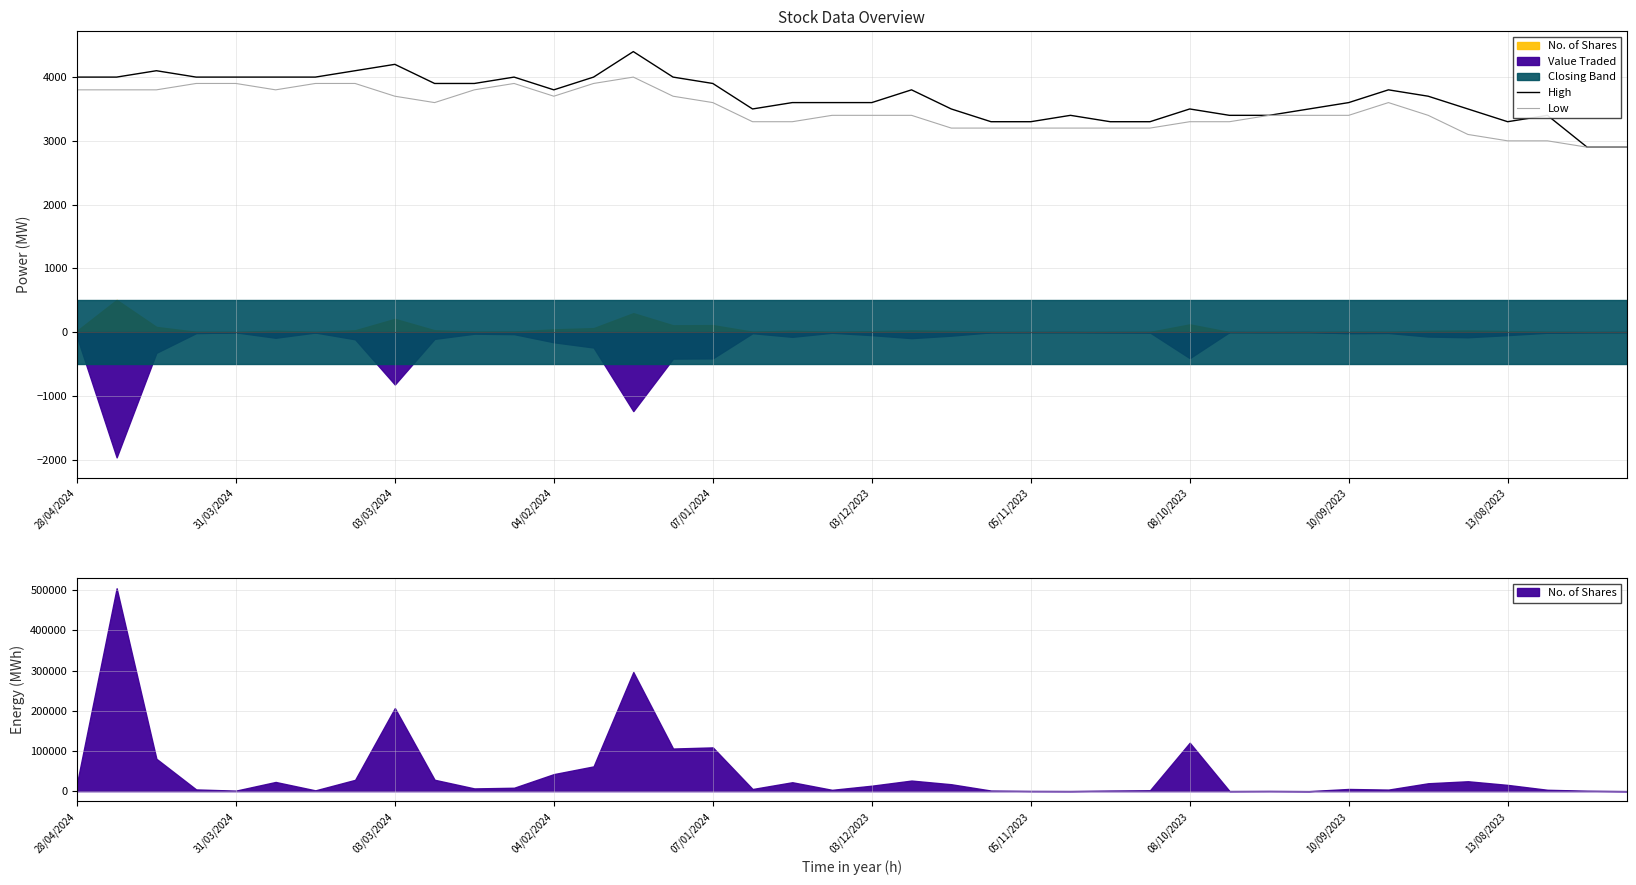

What is the difference between the Low values at 34 and 13?

500.0